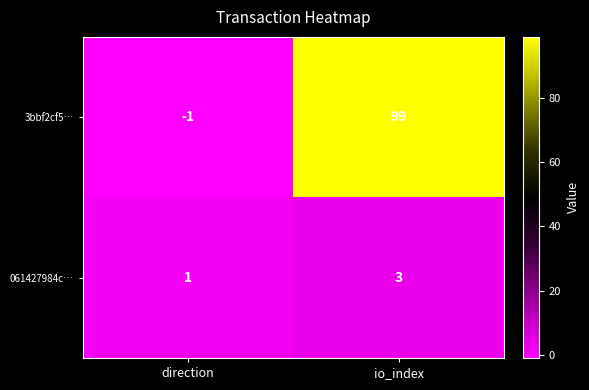

At direction, list the series in order from smallest to largest.

3bbf2cf5…, 061427984c…